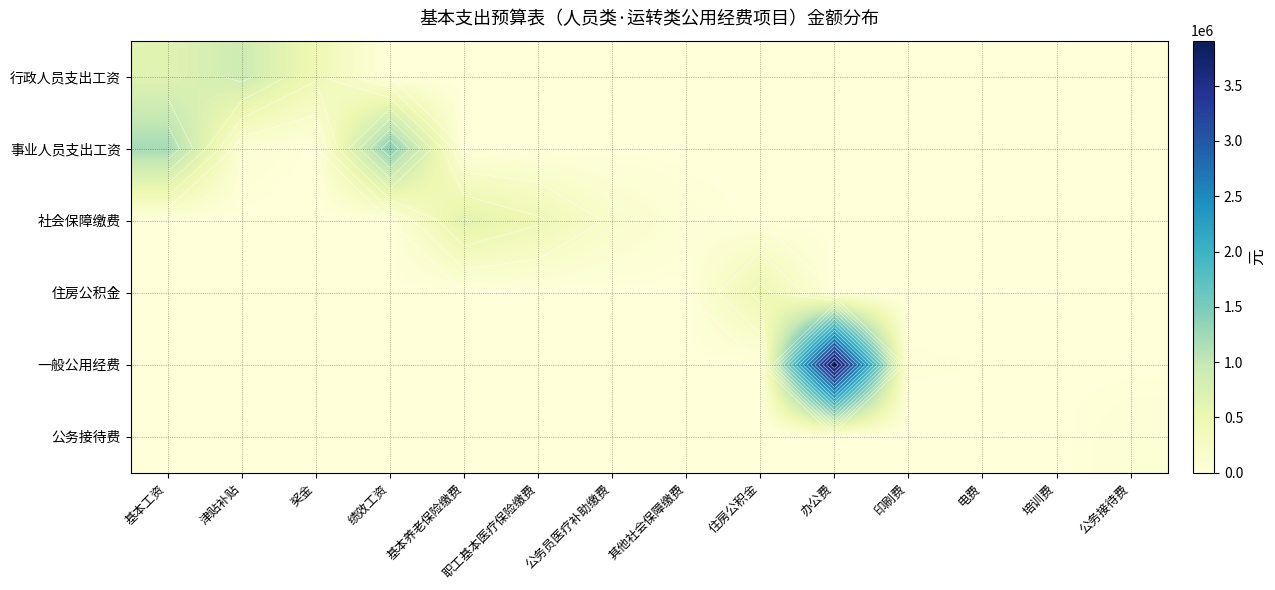

Which series has the widest spread of values?

一般公用经费